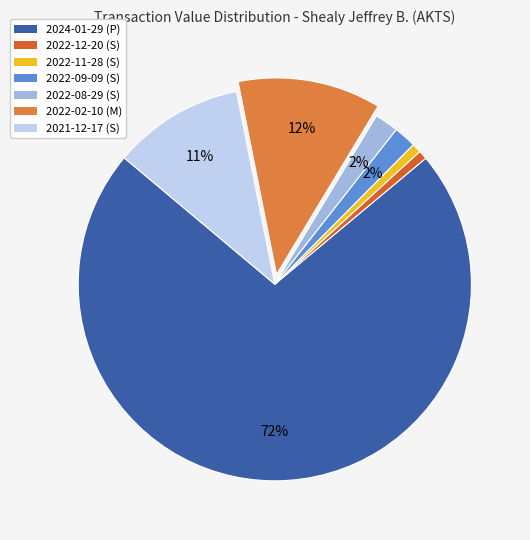

How many segments does this pie chart have?

7